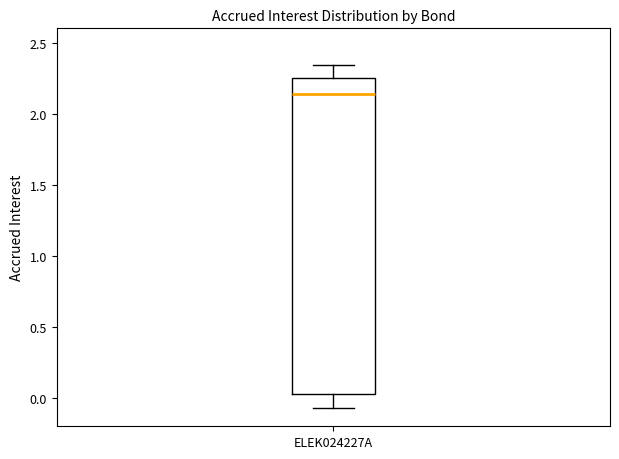

Where is the lower edge of the box for ELEK024227A on the y-axis? The values are not printed on the chart, so give them approximately, as read against the axis.

0.00